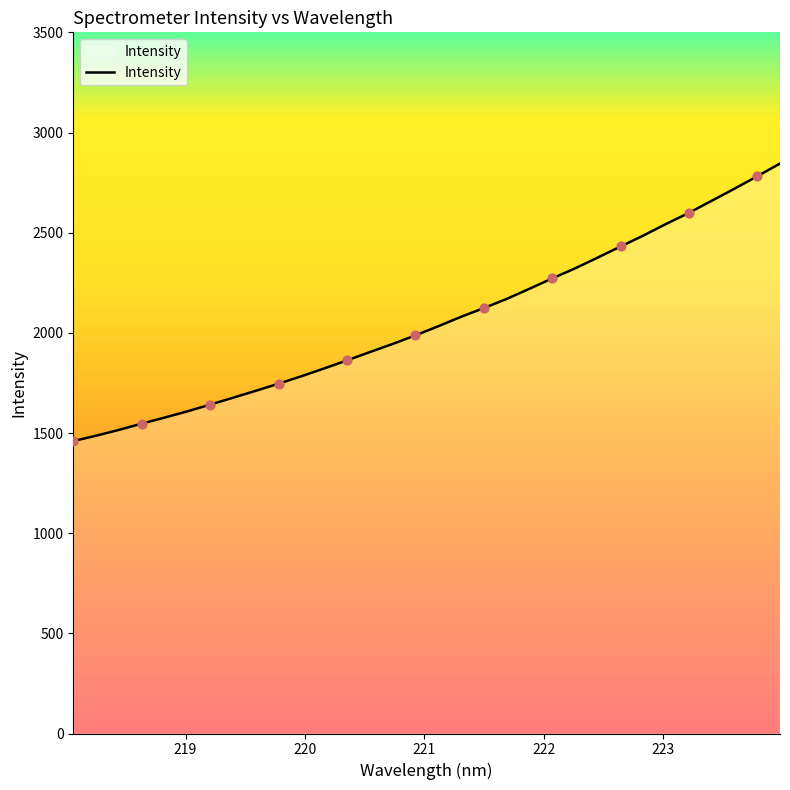

What is the difference between the maximum and minimum values?

1385.6